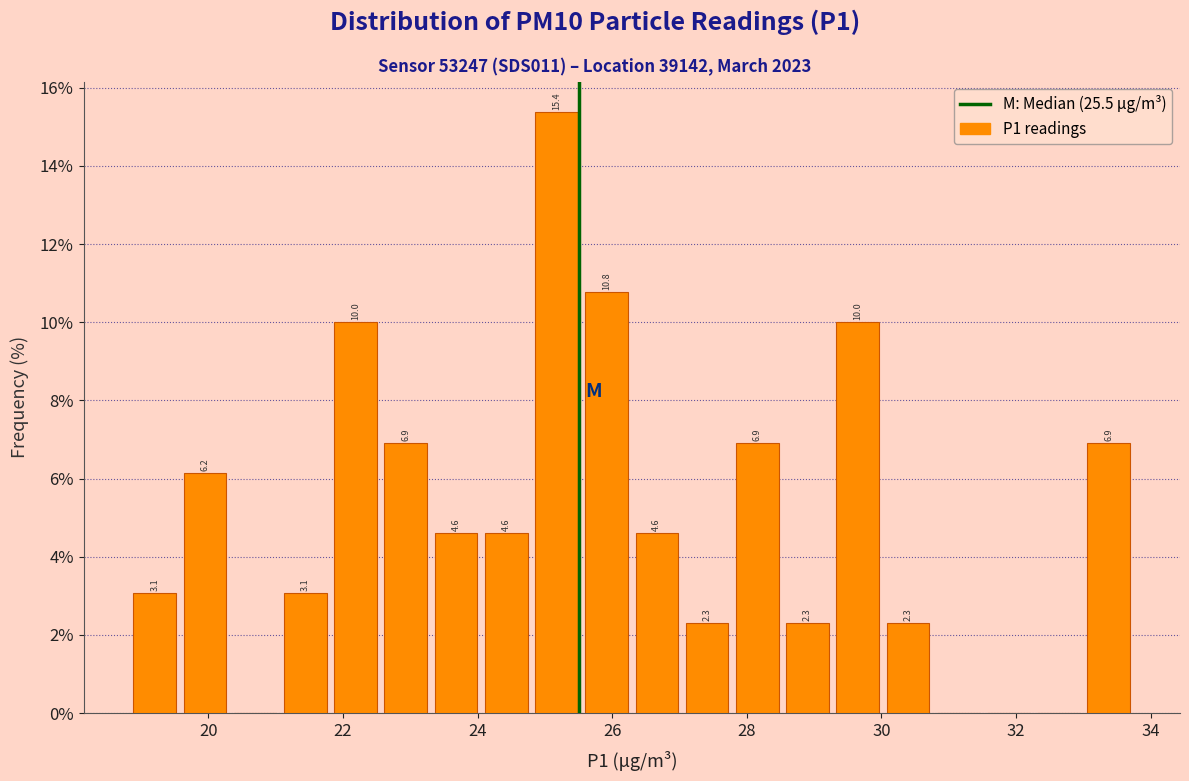

Around what value on the x-axis is the tallest bar? Give the approximate position of its centre, as read against the axis.

25.2